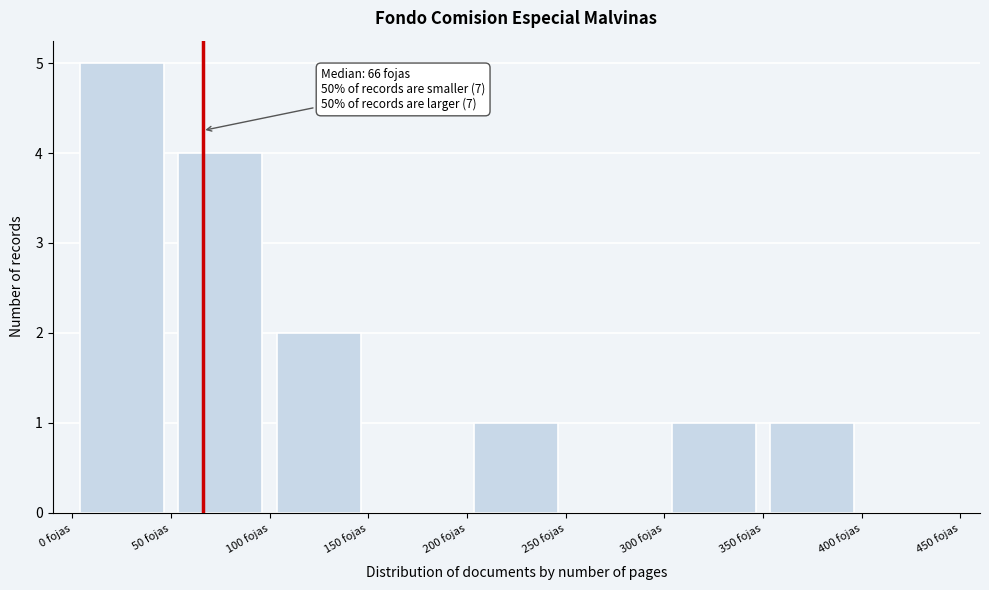

Over which range of the x-axis is the bar tallest?

0 to 50